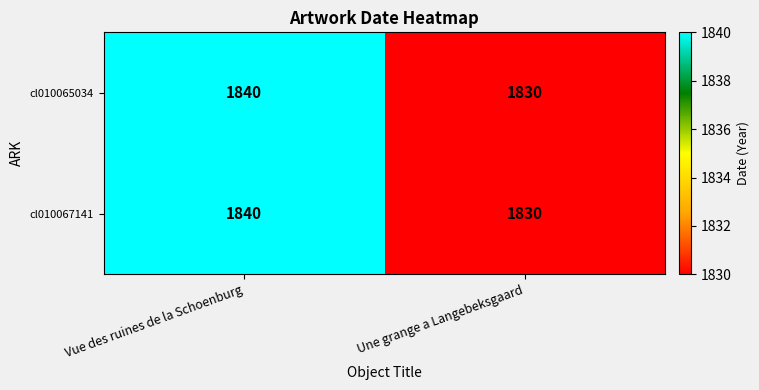

Read the cl010065034 value at Vue des ruines de la Schoenburg.

1840